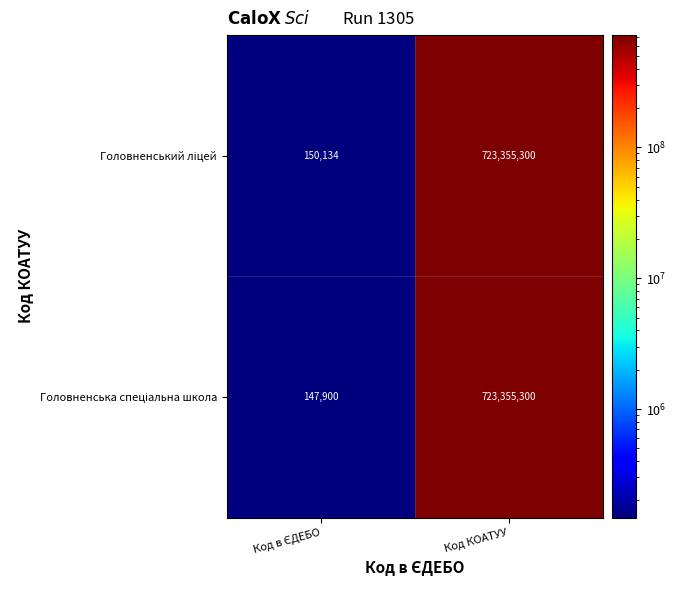

At which category is the sum across all series the highest?

Код КОАТУУ